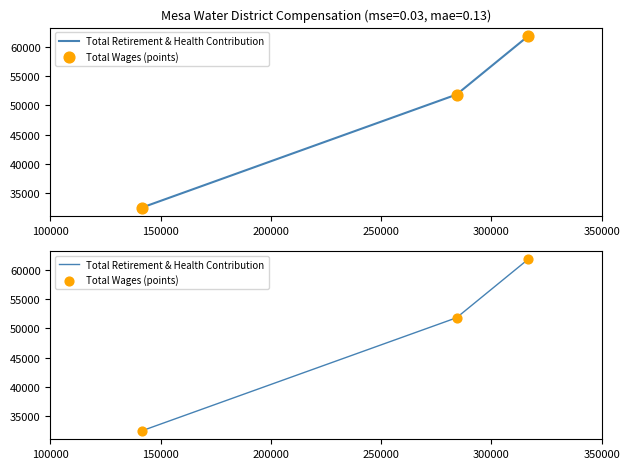

Which series reaches the maximum Y coordinate?

Total Retirement & Health Contribution